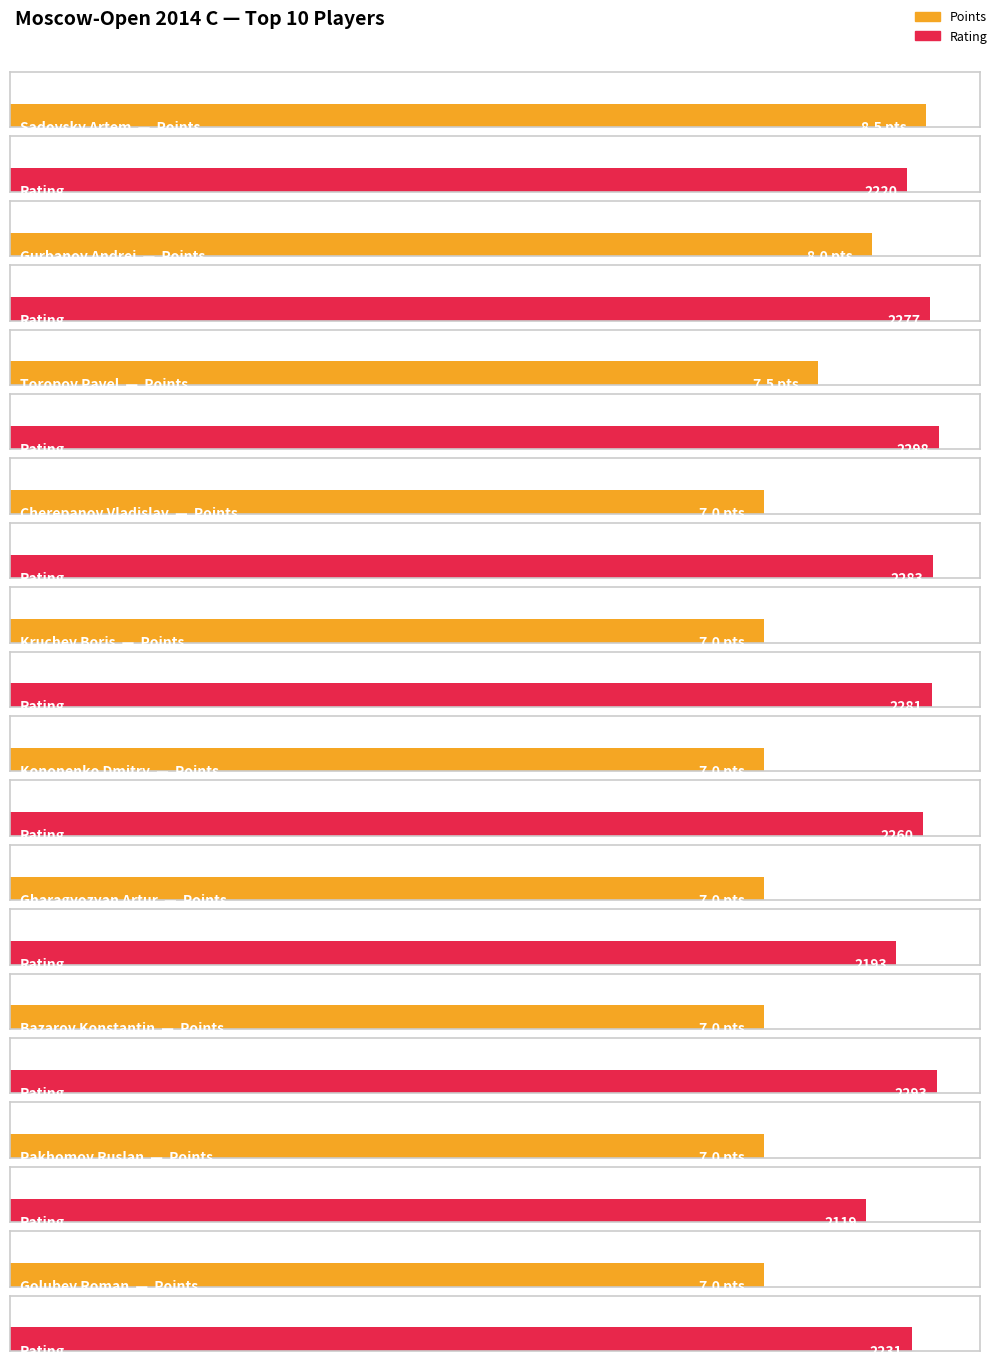

What is the total value across all series at Bazarov Konstantin?

2300.0